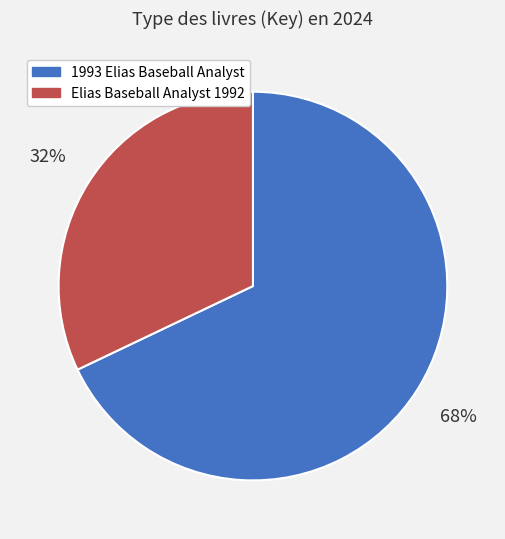

The Elias Baseball Analyst 1992 slice represents 32% of the pie. True or false?

True